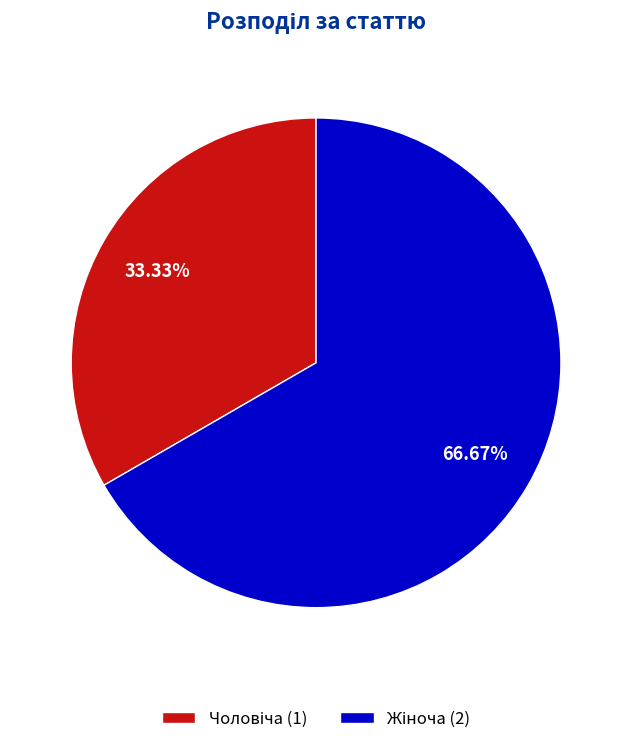

Count the number of slices in the pie.

2